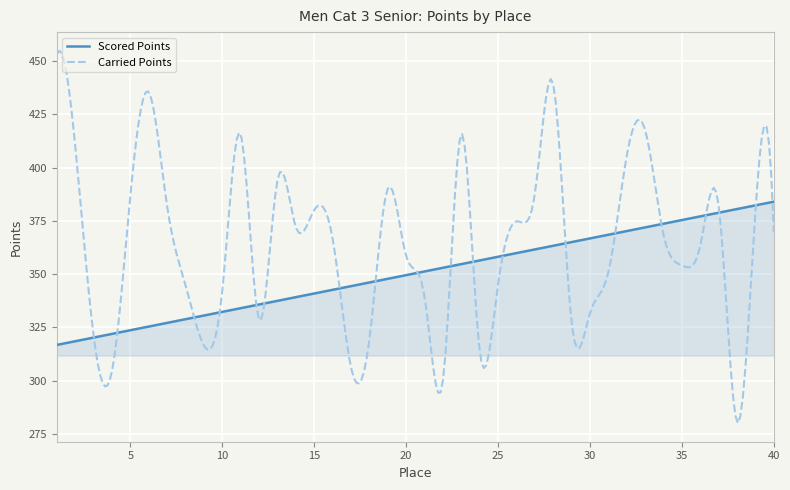

Which series has the largest total across all categories?

Carried Points